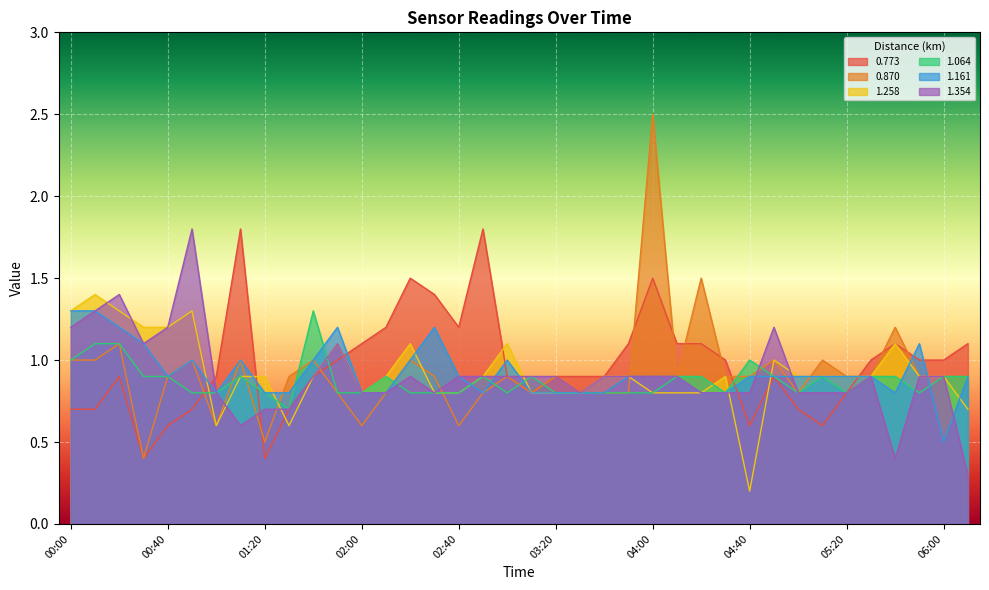

At which label does 1.161 reach its peak?

00:00